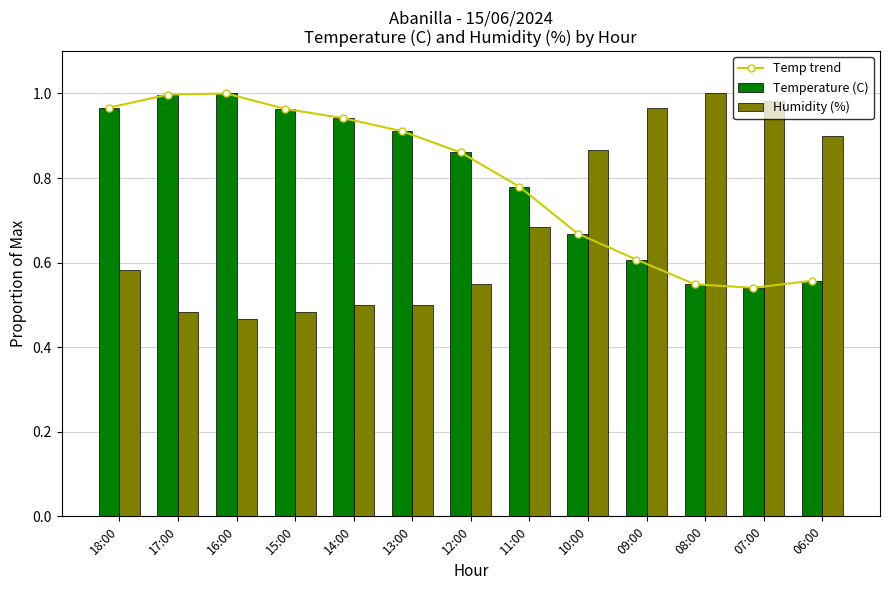

List the labels in order of Humidity (%) value, largest first.

08:00, 07:00, 09:00, 06:00, 10:00, 11:00, 18:00, 12:00, 14:00, 13:00, 17:00, 15:00, 16:00